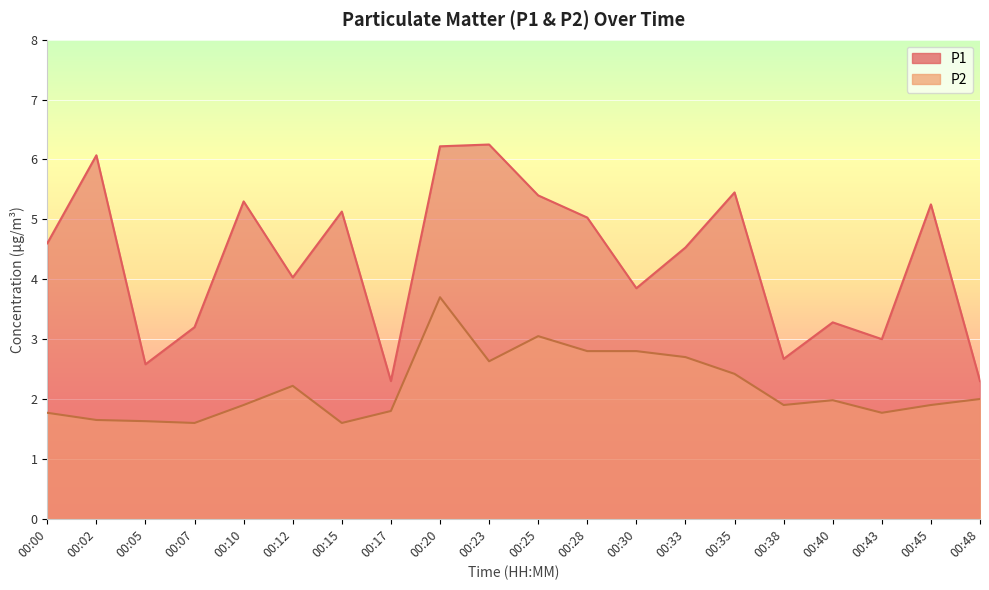

What are all the series names shown in the legend?

P1, P2